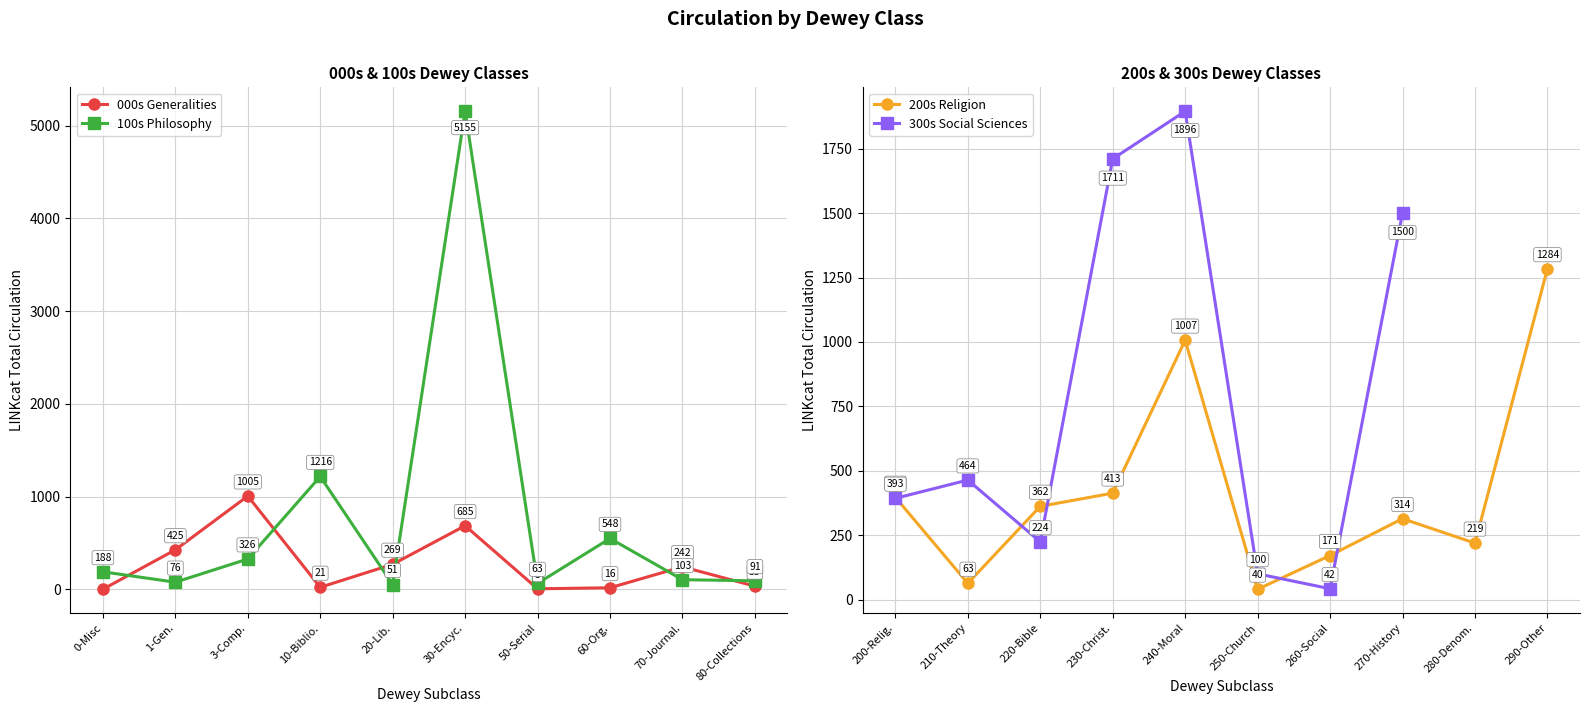

Rank the categories by 100s Philosophy value from highest to lowest.

30-Encyc., 10-Biblio., 60-Org., 3-Comp., 0-Misc, 70-Journal., 80-Collections, 1-Gen., 50-Serial, 20-Lib.